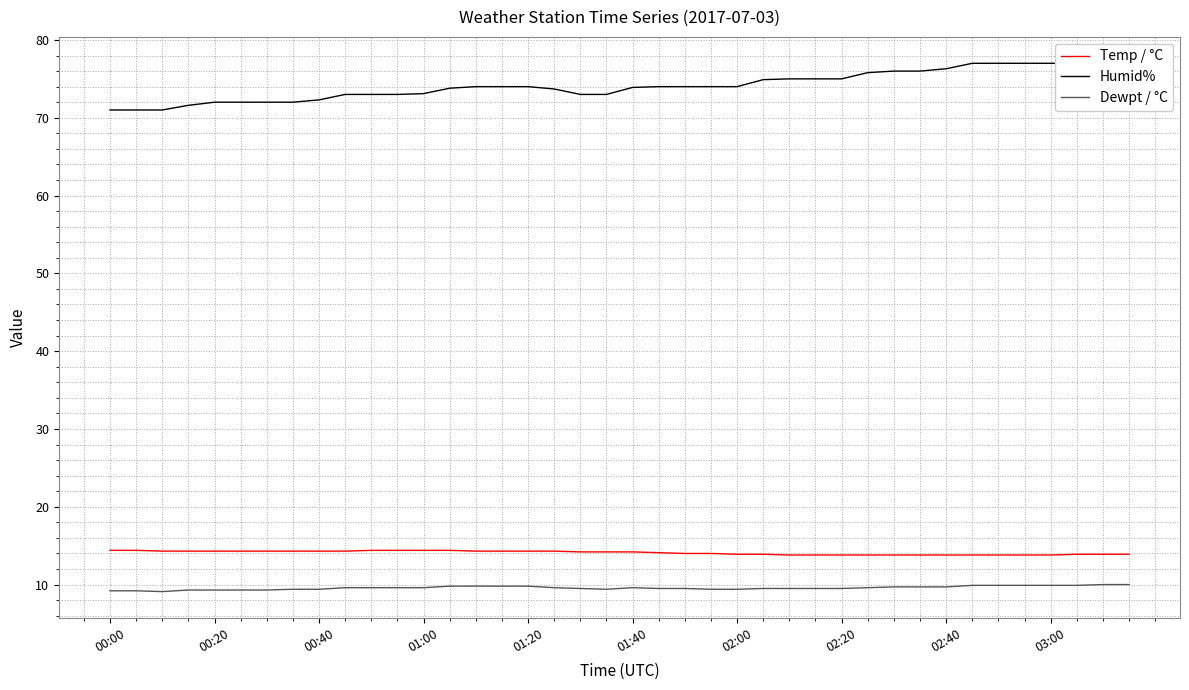

Is this an area chart (filled region under the line)?

No